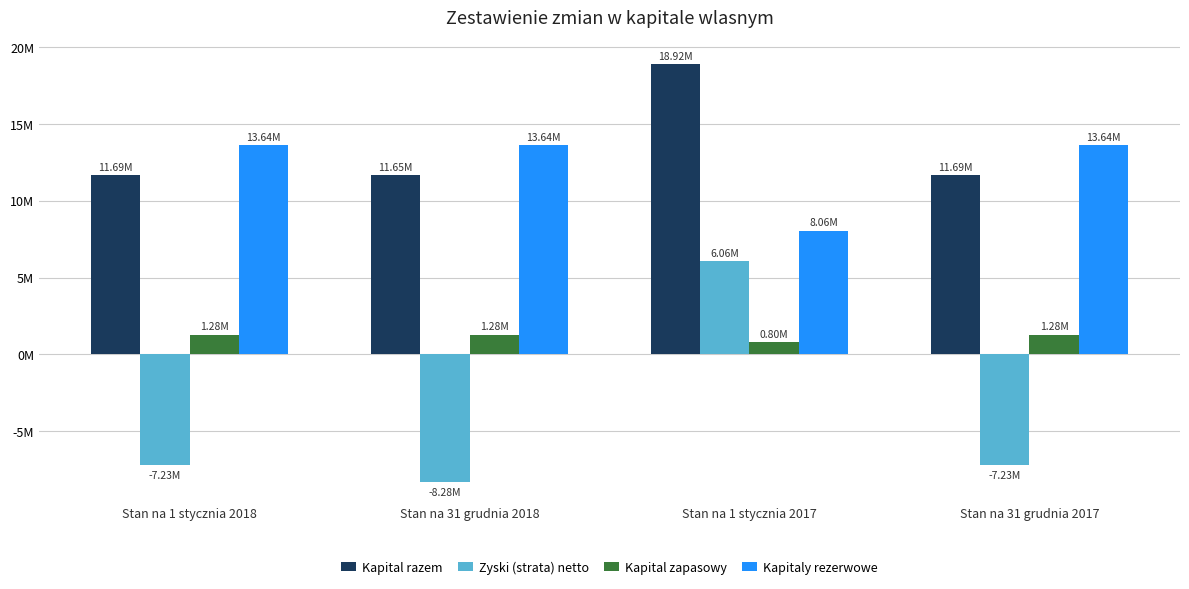

What are all the series names shown in the legend?

Kapital razem, Zyski (strata) netto, Kapital zapasowy, Kapitaly rezerwowe